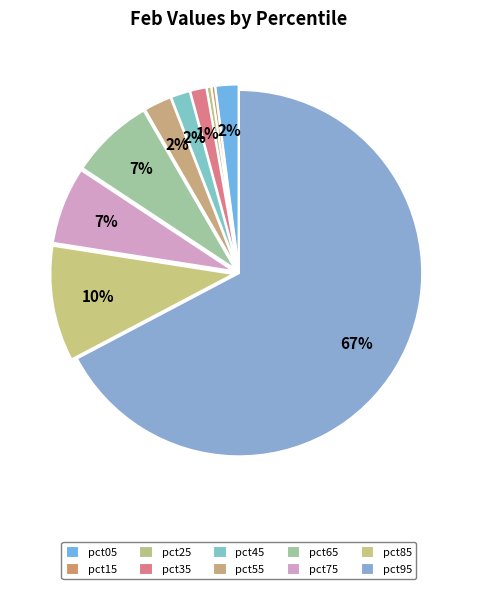

Count the number of slices in the pie.

10